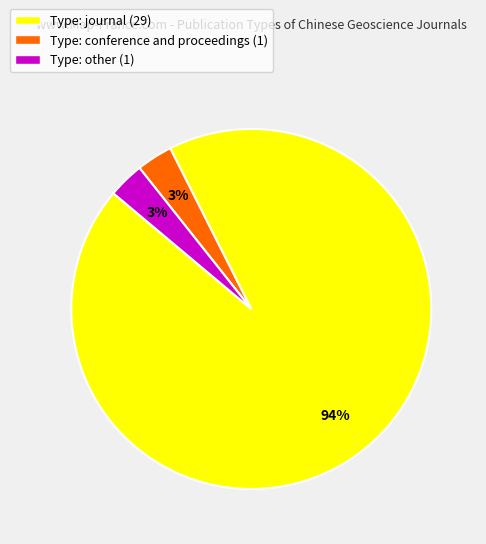

Which has a higher value, Type: other (1) or Type: journal (29)?

Type: journal (29)